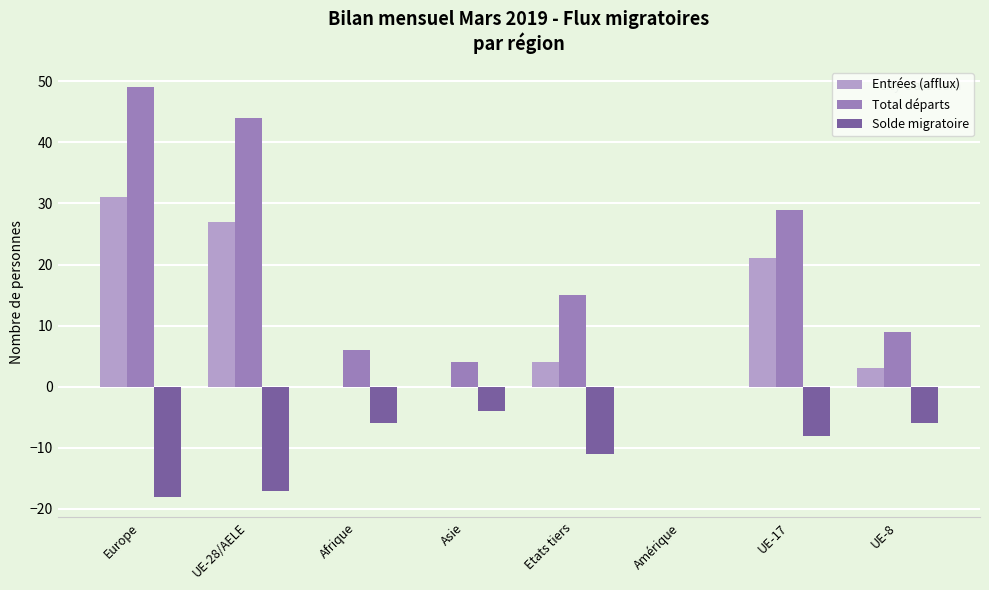

What is the total value across all series at Europe?

62